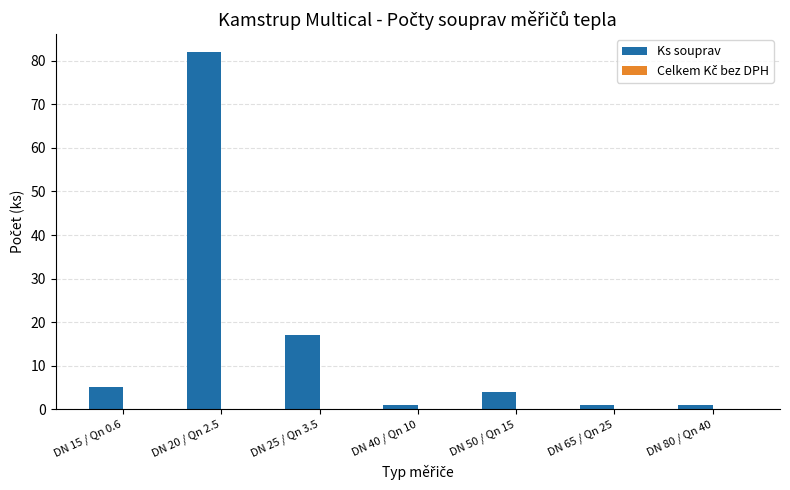

Which has a higher value, DN 20 / Qn 2.5 or DN 25 / Qn 3.5?

DN 20 / Qn 2.5